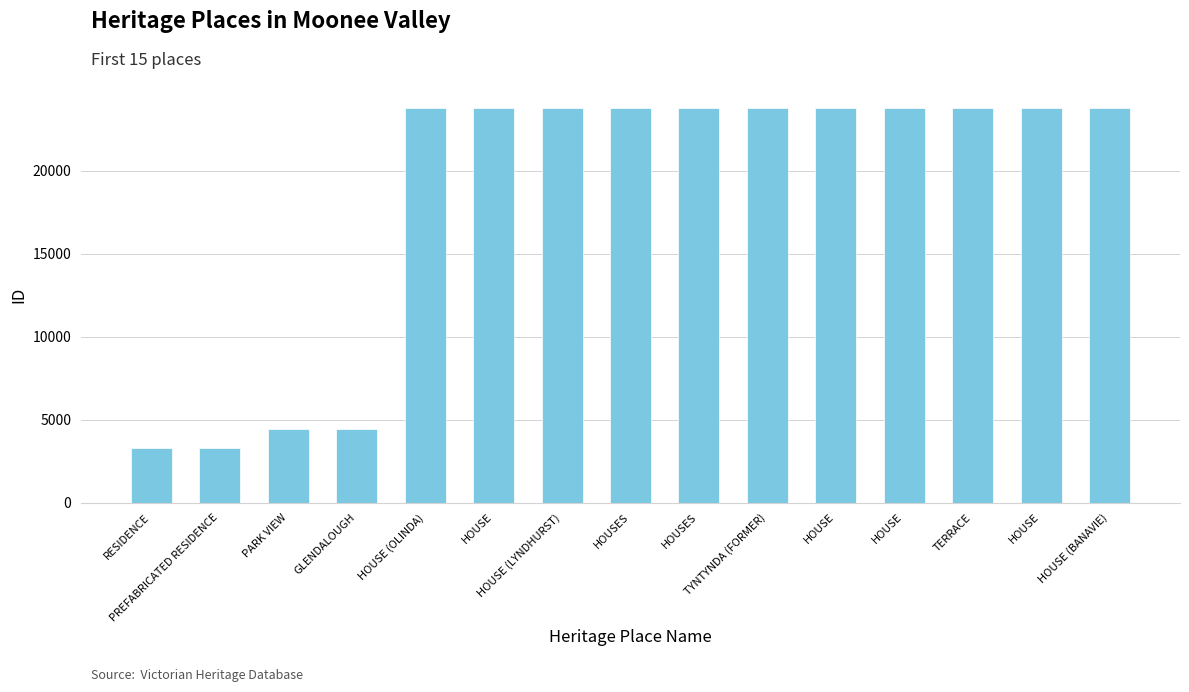

Count the number of categories in the chart.

15